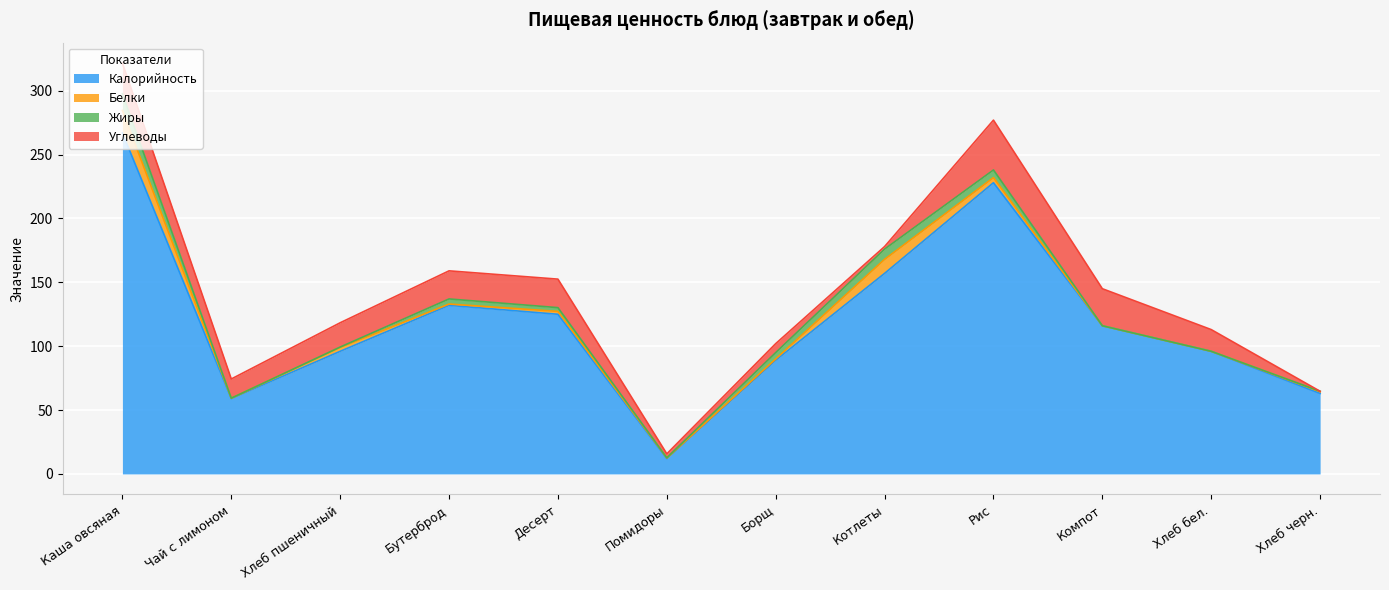

What value does the Жиры series have at Рис?

6.0